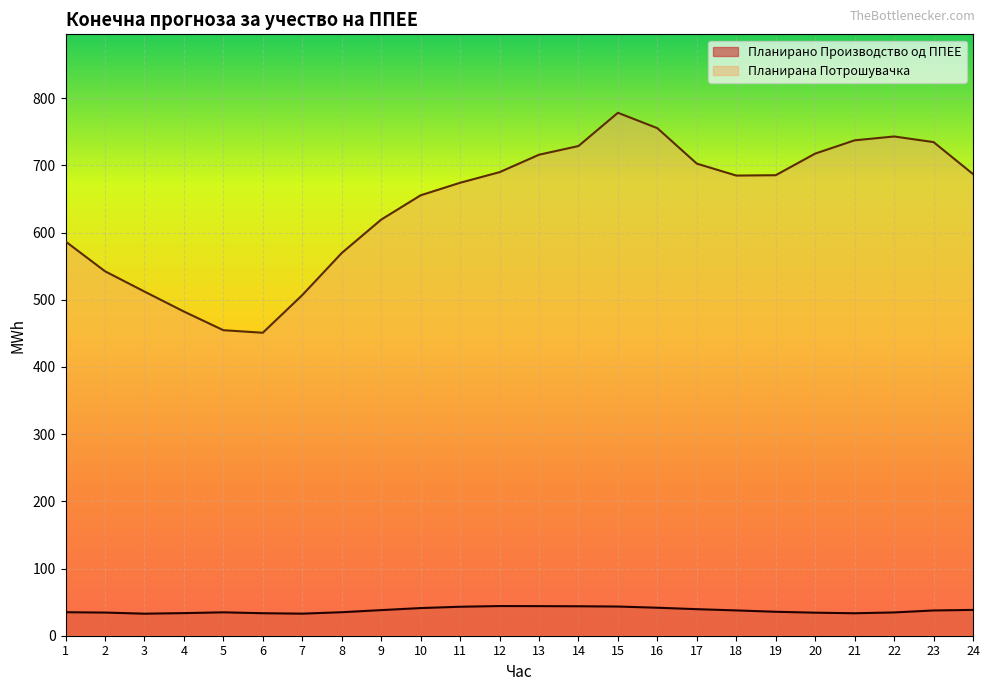

True or false: Планирано Производство од ППЕЕ and Планирана Потрошувачка cross at least once.

False